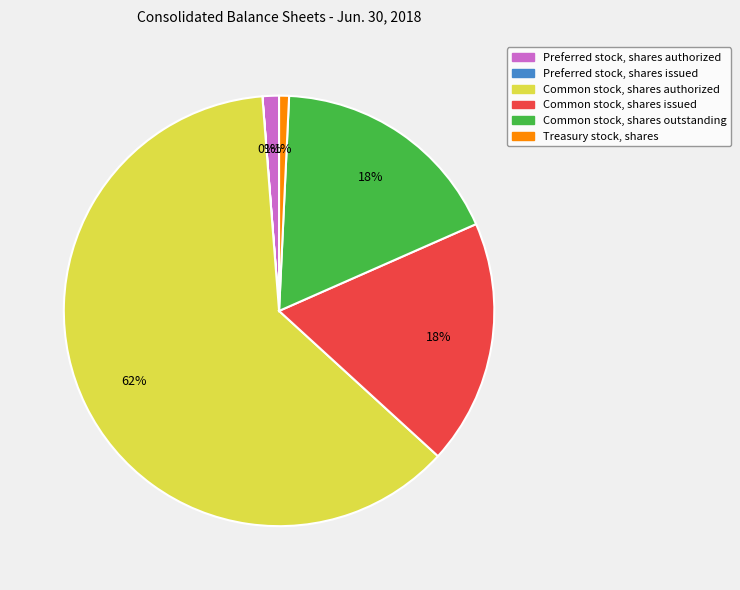

Which has a higher value, Preferred stock, shares authorized or Common stock, shares issued?

Common stock, shares issued